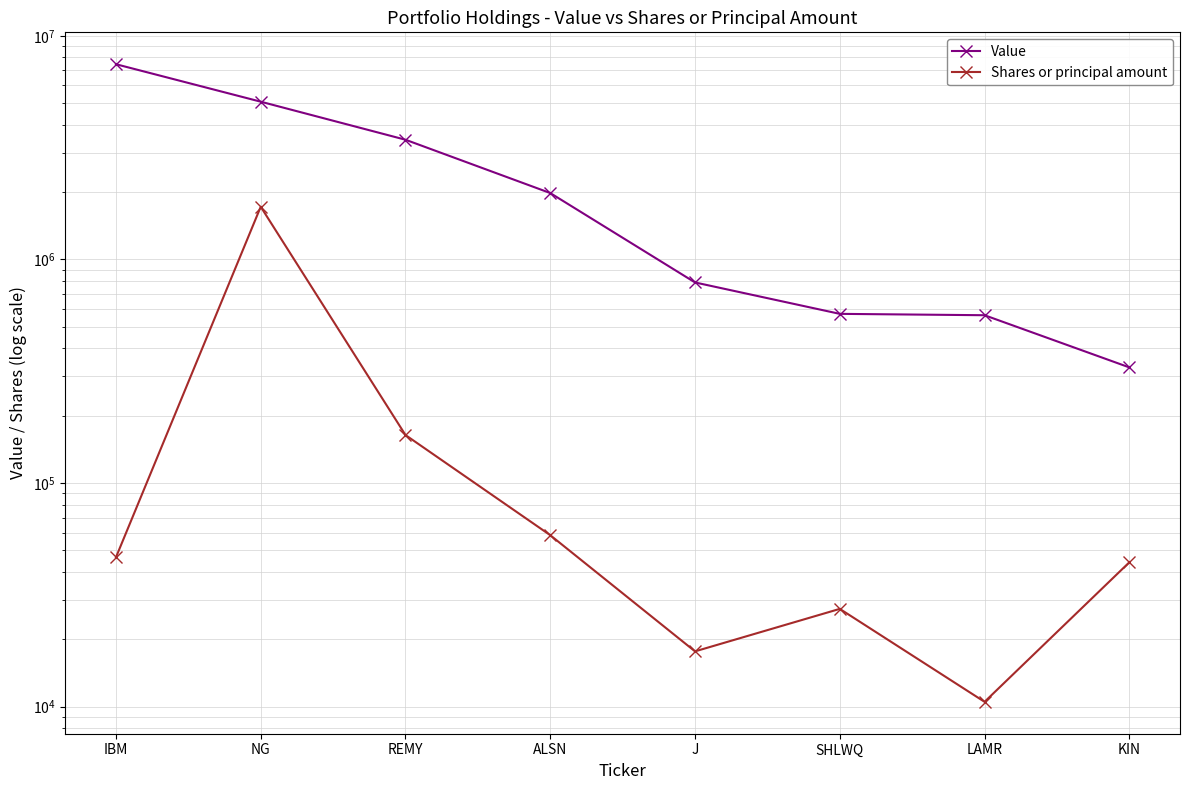

Which series has the largest total across all categories?

Value